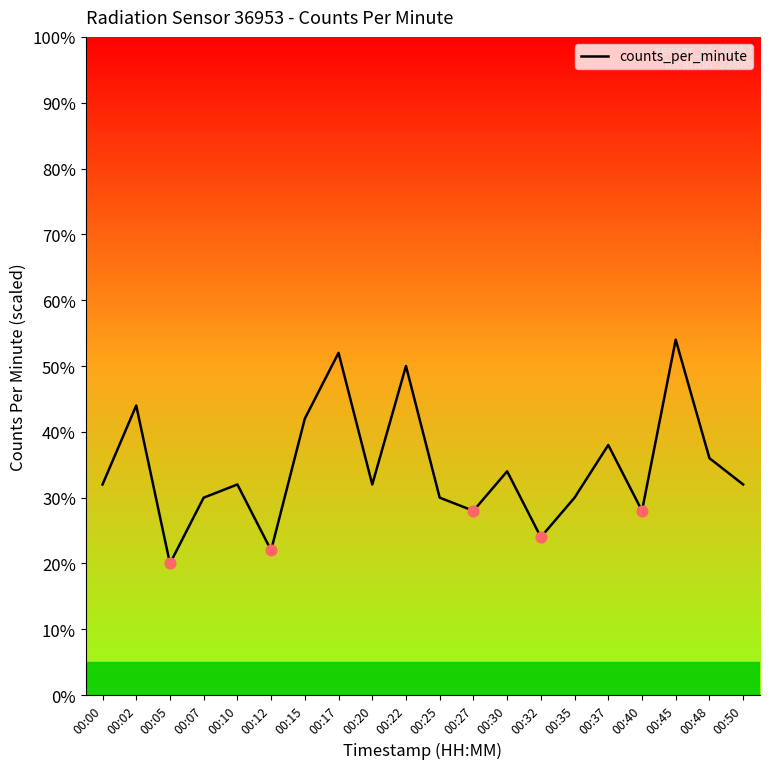

What is the change in value from 00:40 to 00:48?

+8